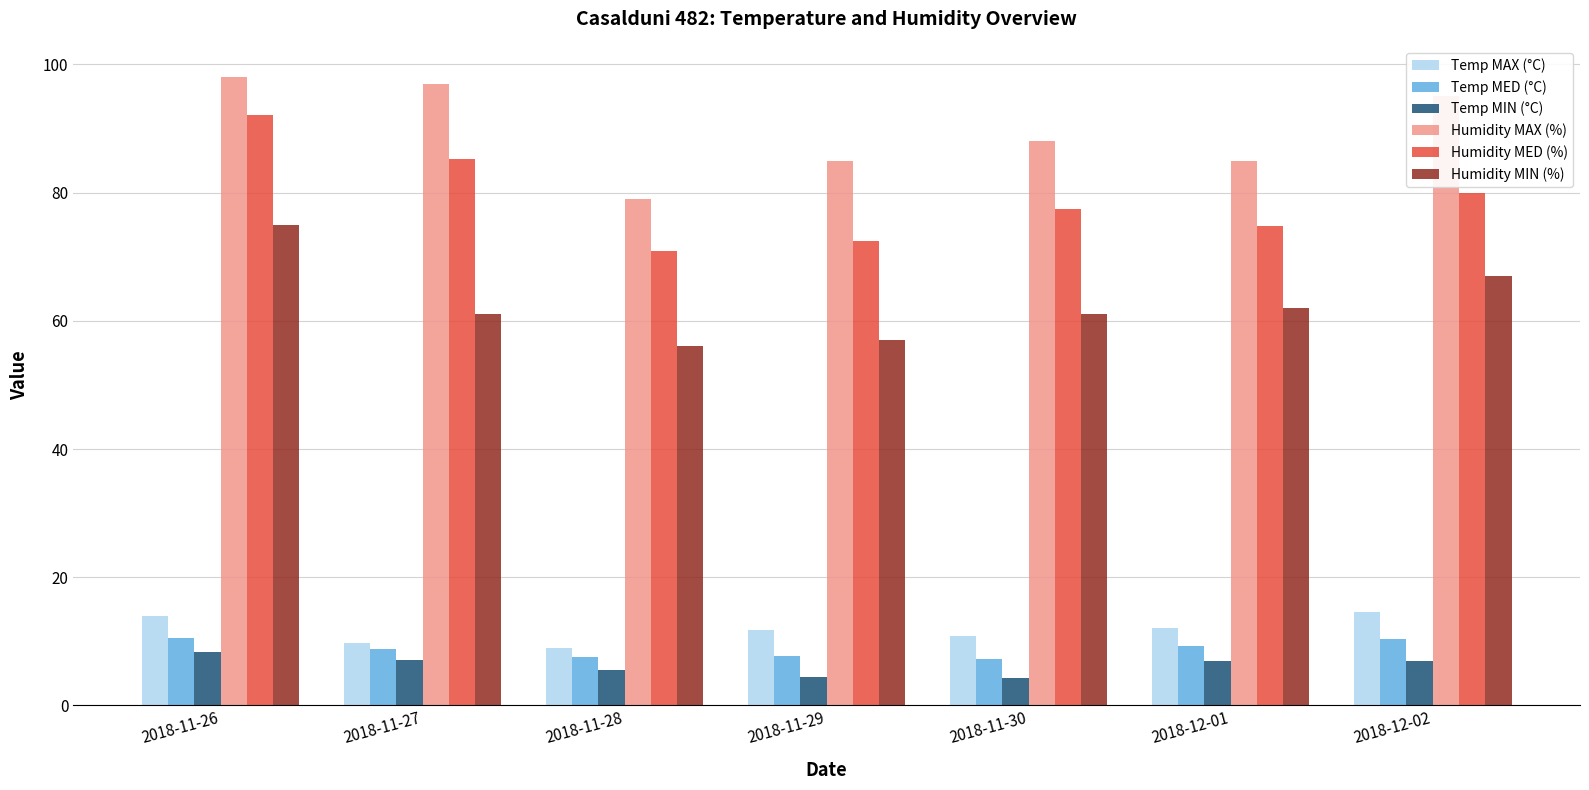

How many distinct data groups are displayed?

6